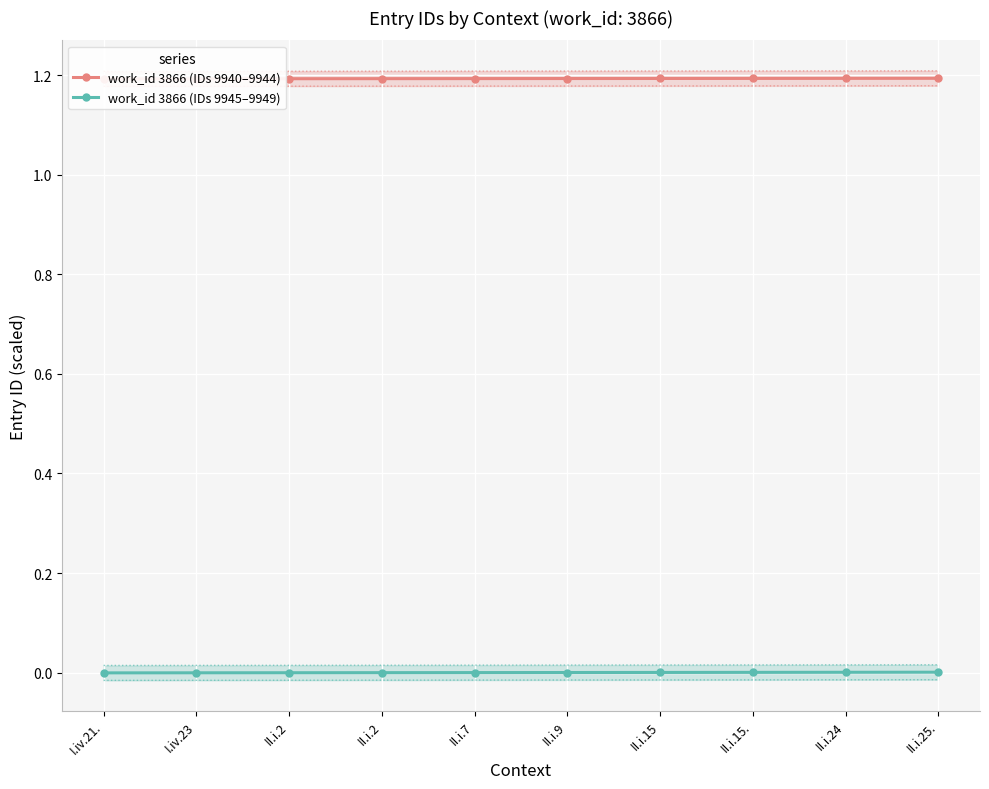

How many lines are shown in the chart?

2